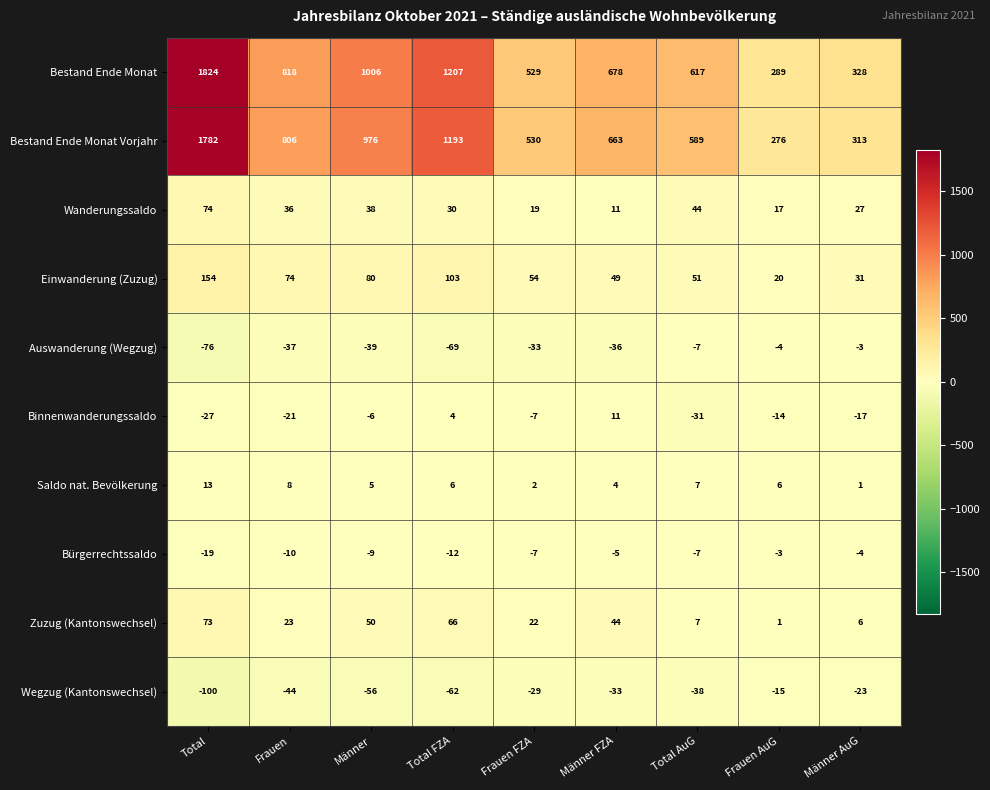

Rank the categories by Einwanderung (Zuzug) value from lowest to highest.

Frauen AuG, Männer AuG, Männer FZA, Total AuG, Frauen FZA, Frauen, Männer, Total FZA, Total